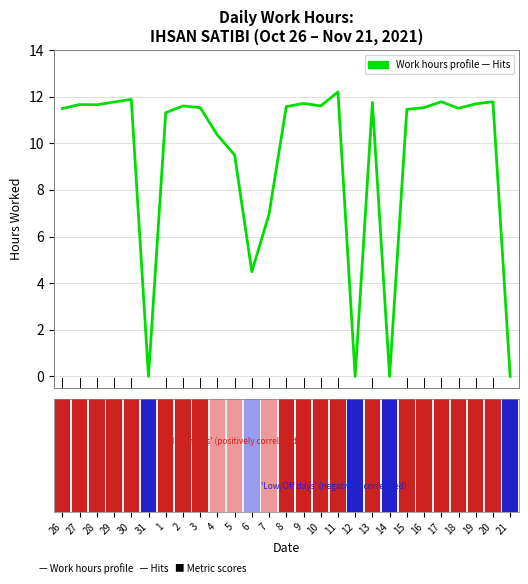

What is the value of the 26th bar from the left?

11.8